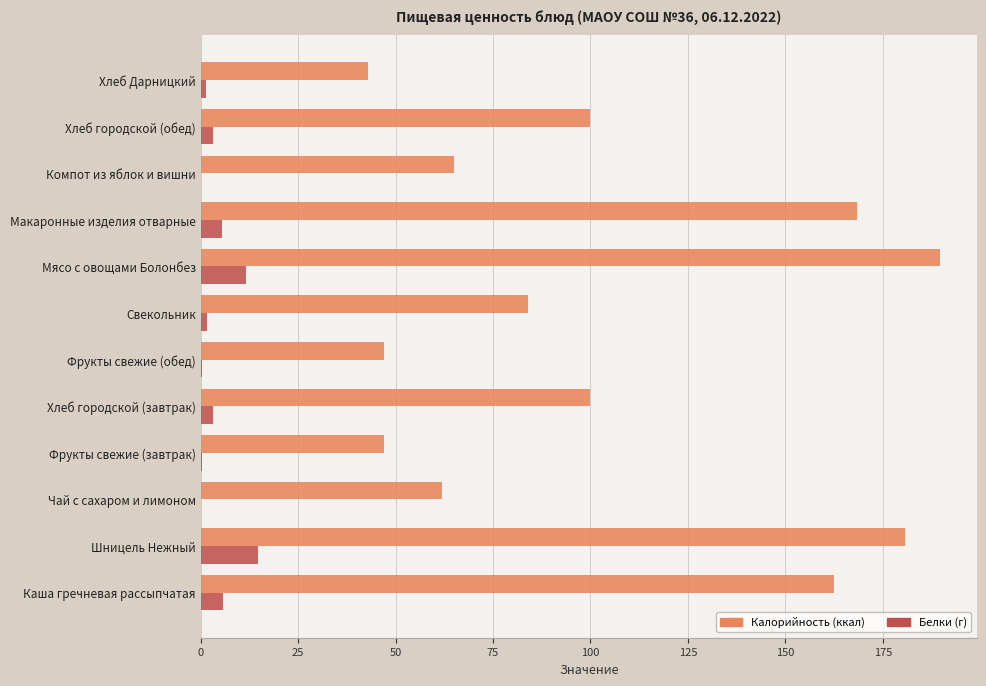

What is the total value across all series at Макаронные изделия отварные?

174.0